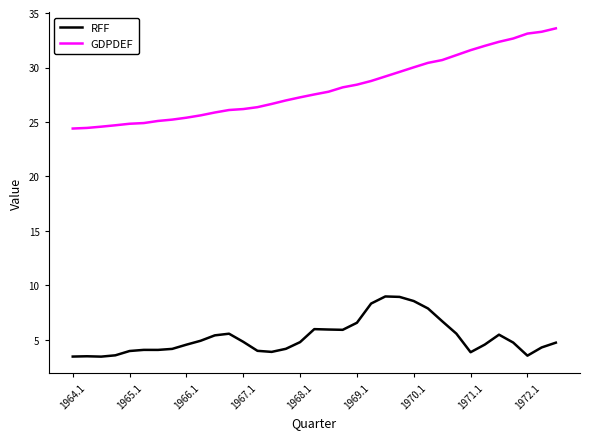

Rank the series by their maximum value, from highest to lowest.

GDPDEF, RFF